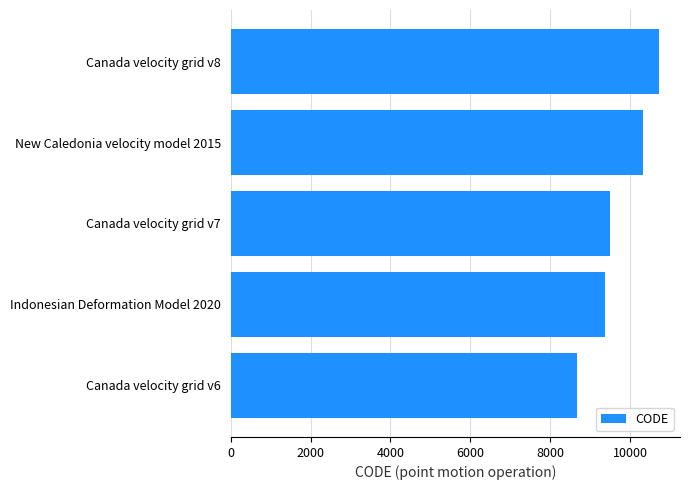

Which category has the highest value across all series?

Canada velocity grid v8